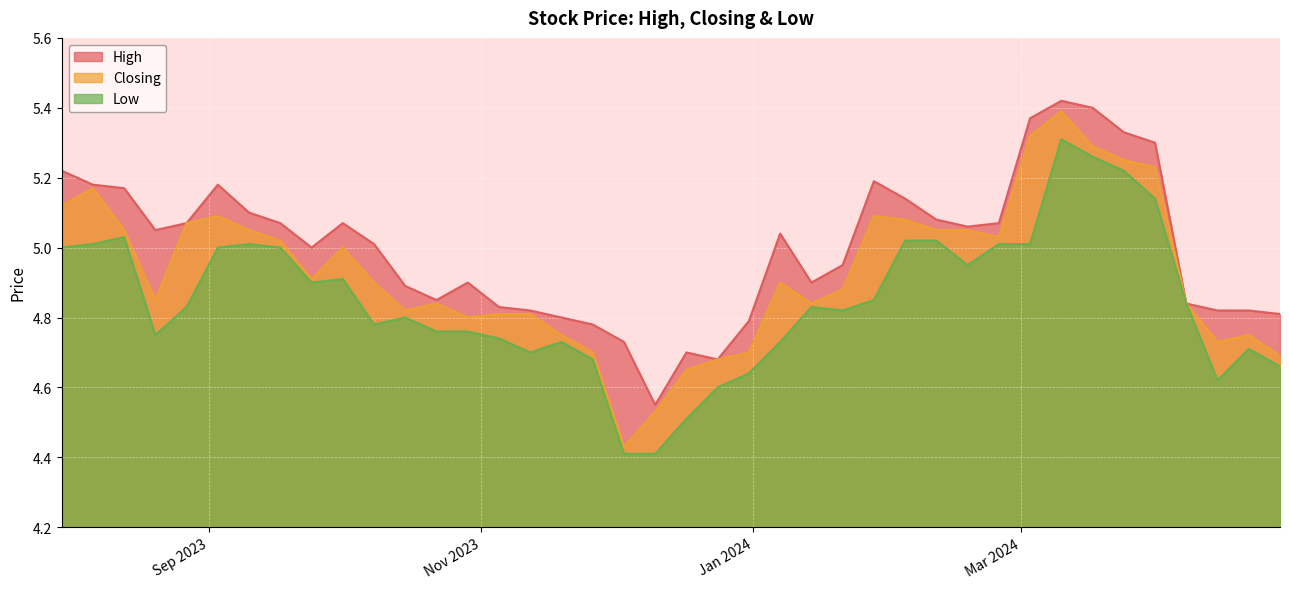

In Closing, how many points are lower than both neighbors (excluding endpoints)?

8